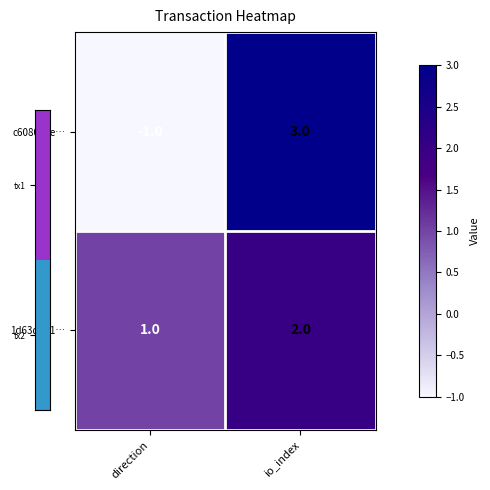

How many data points does each series have?

2